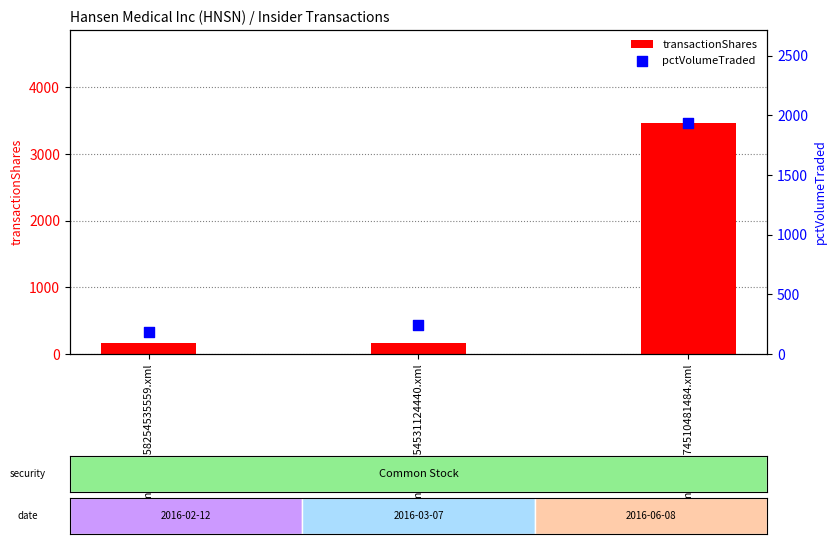

What is the total value across all series at wf-form4_146558254535559.xml?

349